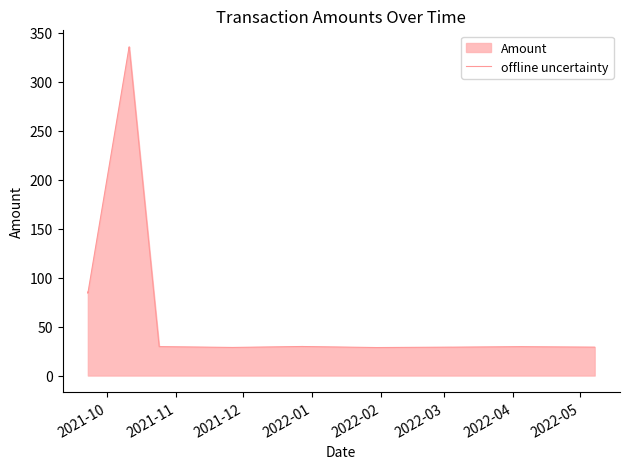

What is the difference between the maximum and minimum values?

307.2